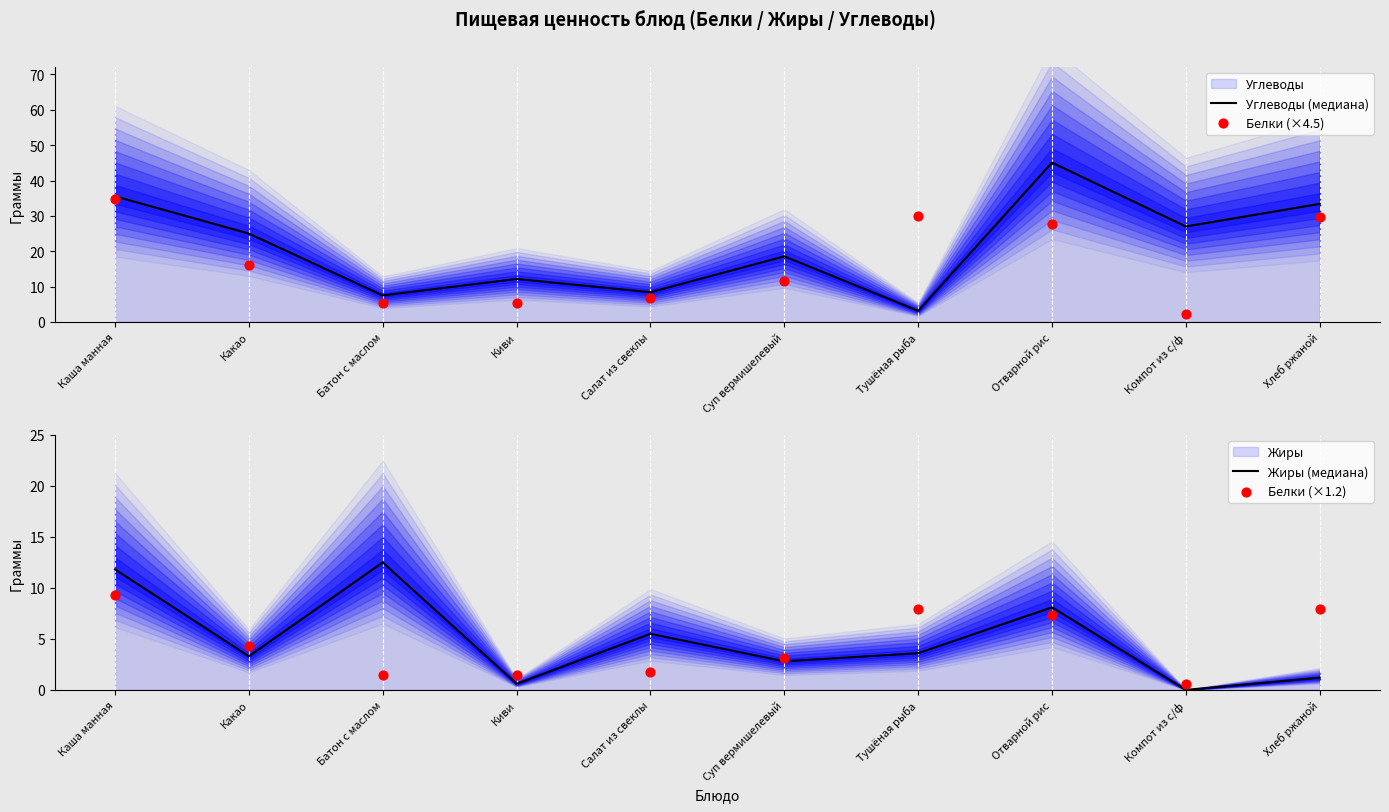

Which series reaches the maximum Y coordinate?

Углеводы (медиана)